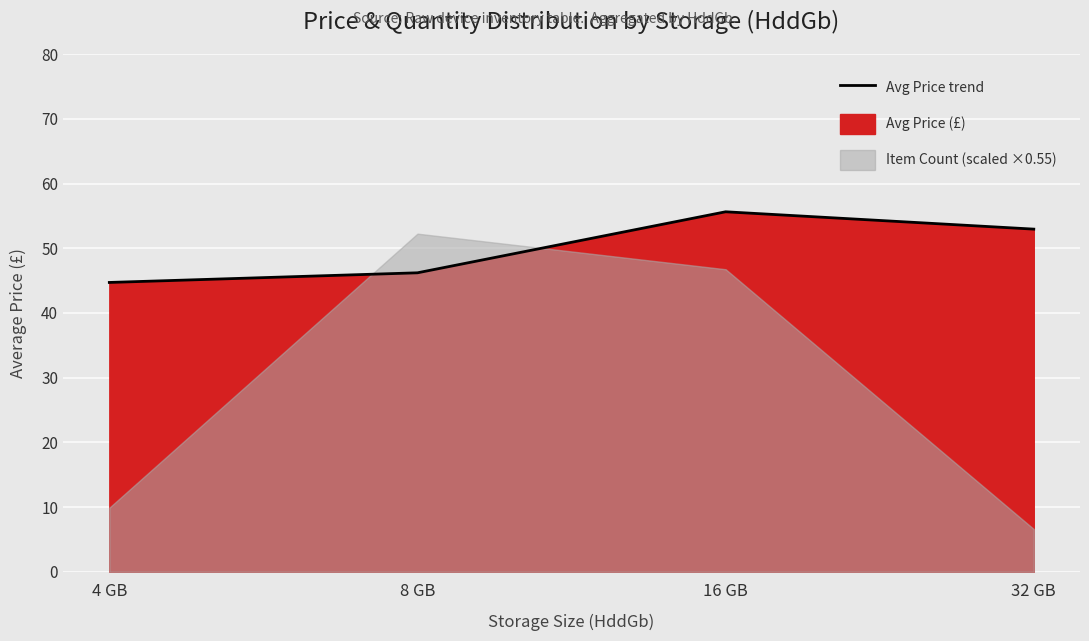

What is the label of the 4th point from the left?

32 GB